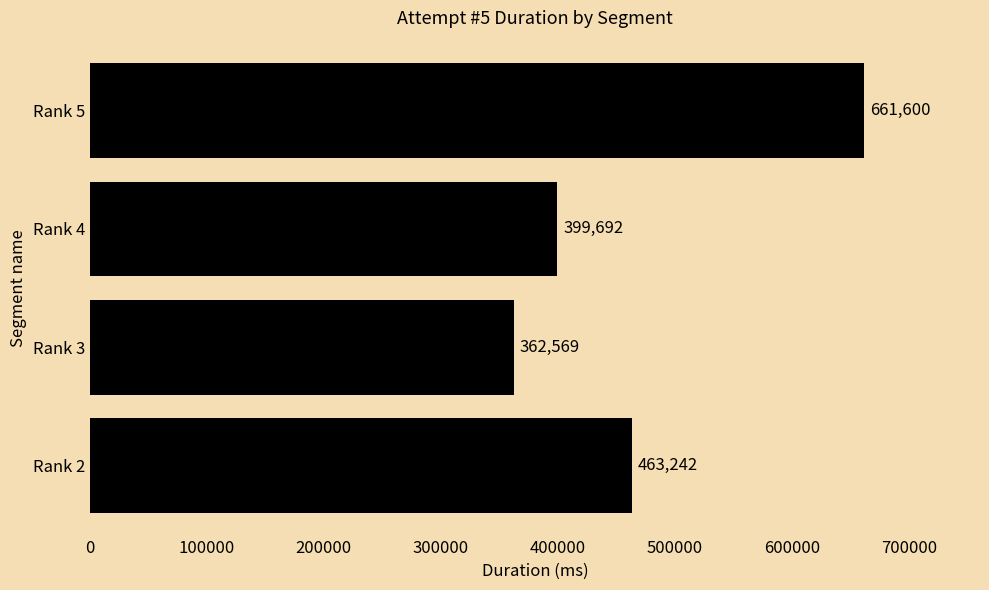

Reading bottom to top, list all the values displayed in this chart.

Rank 2=463242	Rank 3=362569	Rank 4=399692	Rank 5=661600